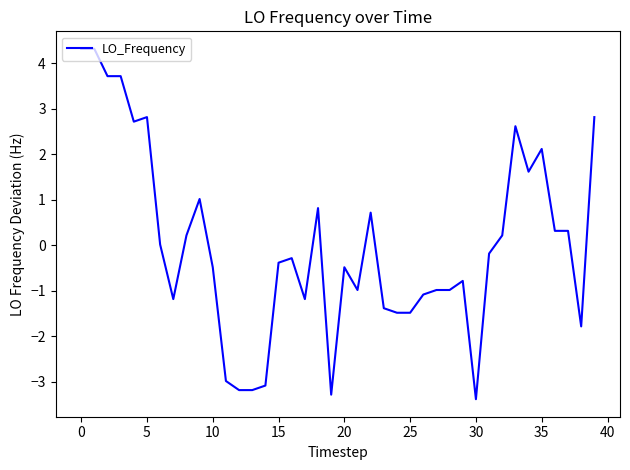

What is the minimum value shown in the chart?

-3.4